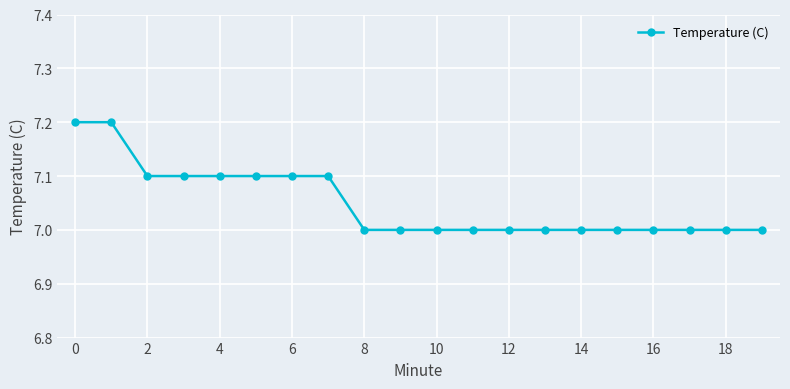

What is the value of the 17th point from the left?

7.0